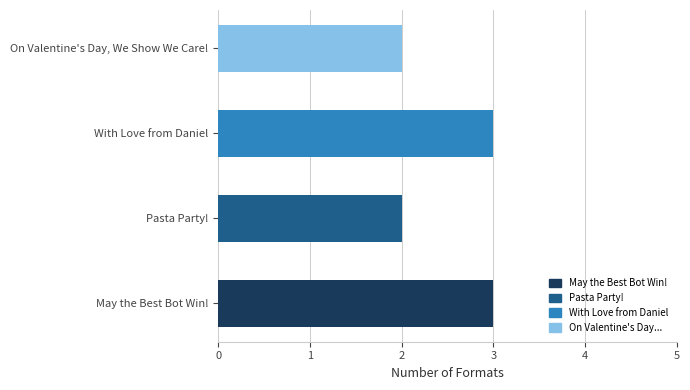

Reading bottom to top, what are all the values shown in this chart?

May the Best Bot Win!=3	Pasta Party!=2	With Love from Daniel=3	On Valentine's Day, We Show We Care!=2